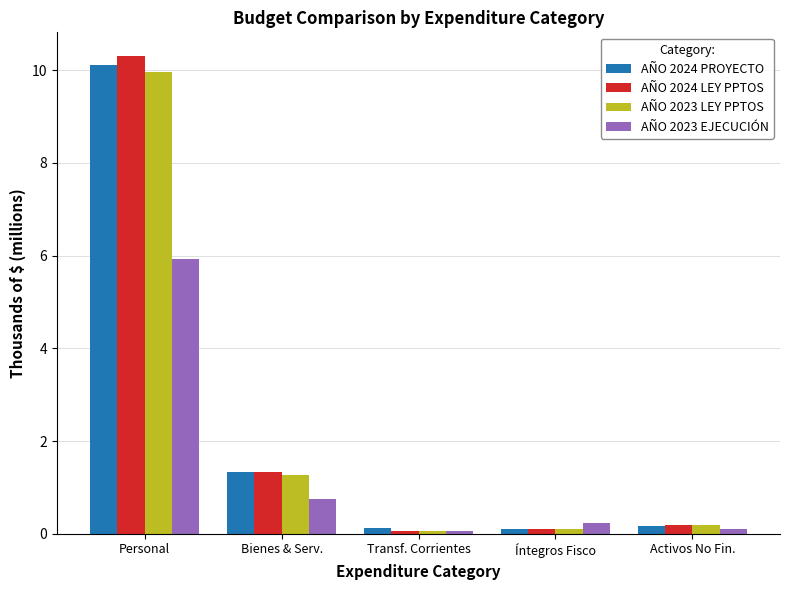

What is the difference between the maximum and minimum values in the AÑO 2024 LEY PPTOS series?

10.2